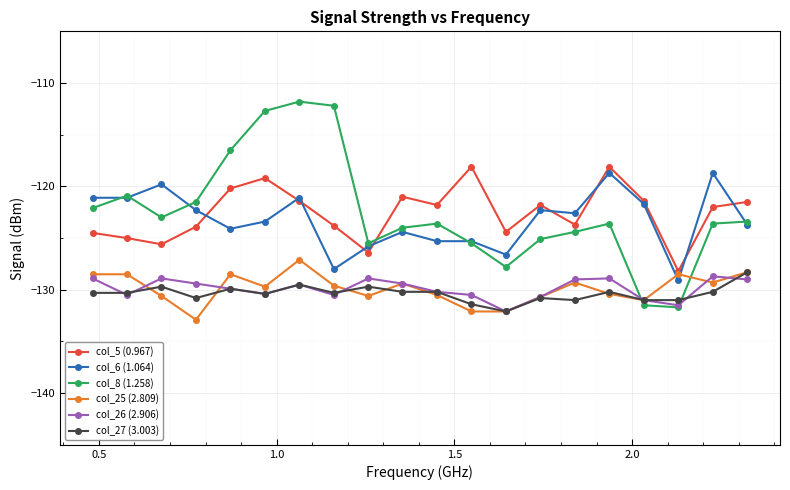

Does the chart display data point markers on the line(s)?

Yes